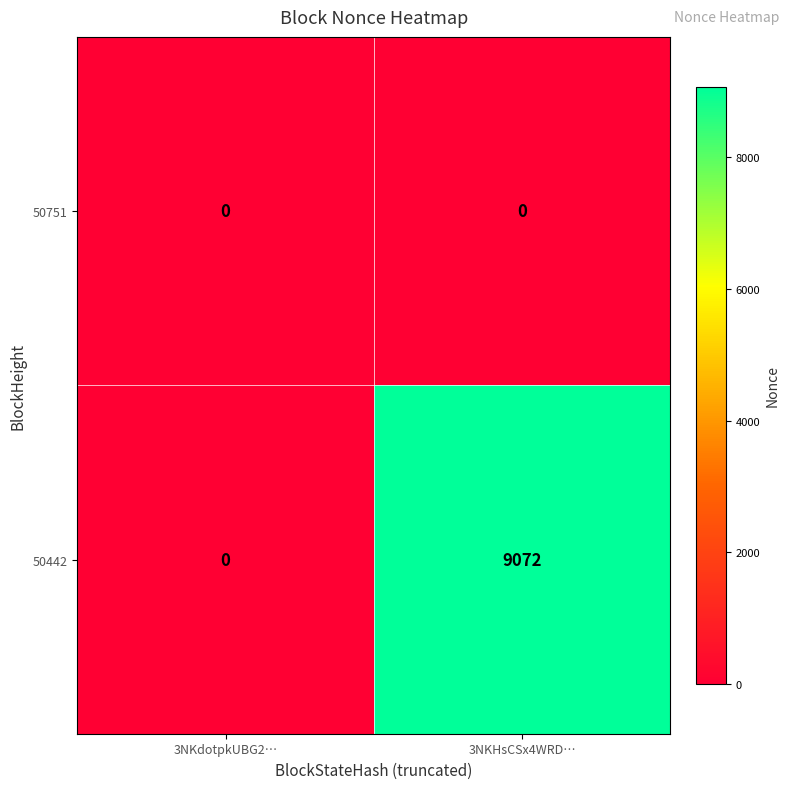

Where is 50442 nearest to the value 4536?

3NKdotpkUBG2…